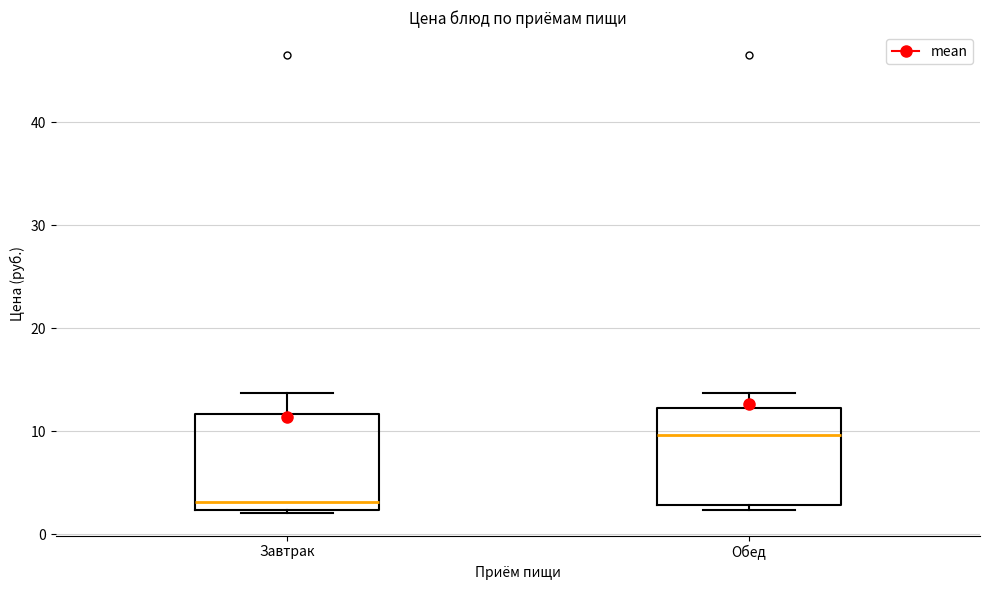

Which box has the highest median line?

Обед